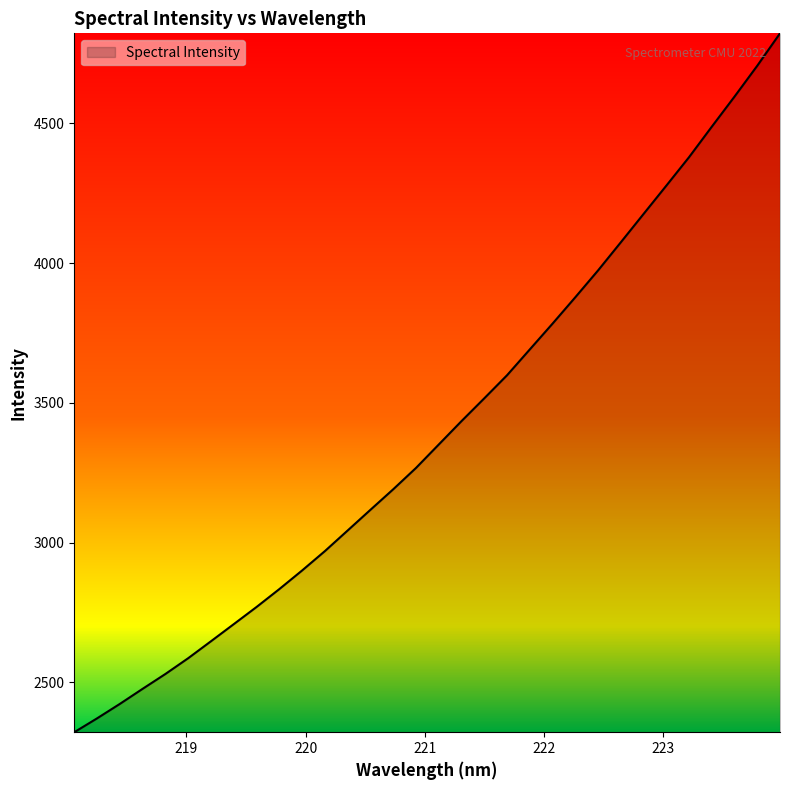

What is the difference between the second highest and second lowest values?

2334.5